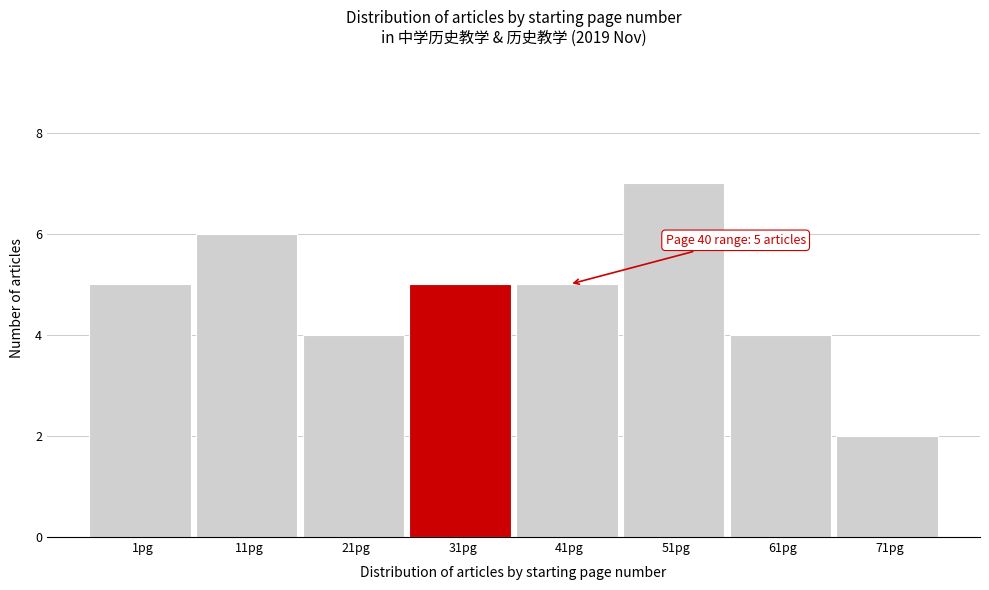

Reading left to right, extract all data points from this chart.

1pg=5	11pg=6	21pg=4	31pg=5	41pg=5	51pg=7	61pg=4	71pg=2